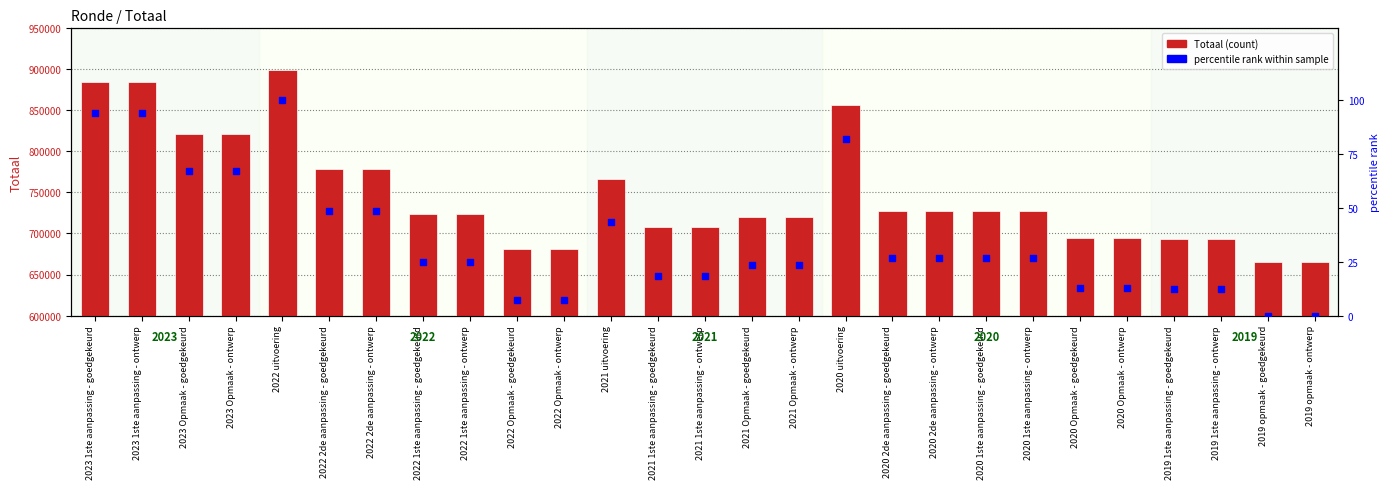

Is the value of percentile rank at 2020 2de aanpassing - goedgekeurd greater than the value of Totaal at 2020 uitvoering?

No